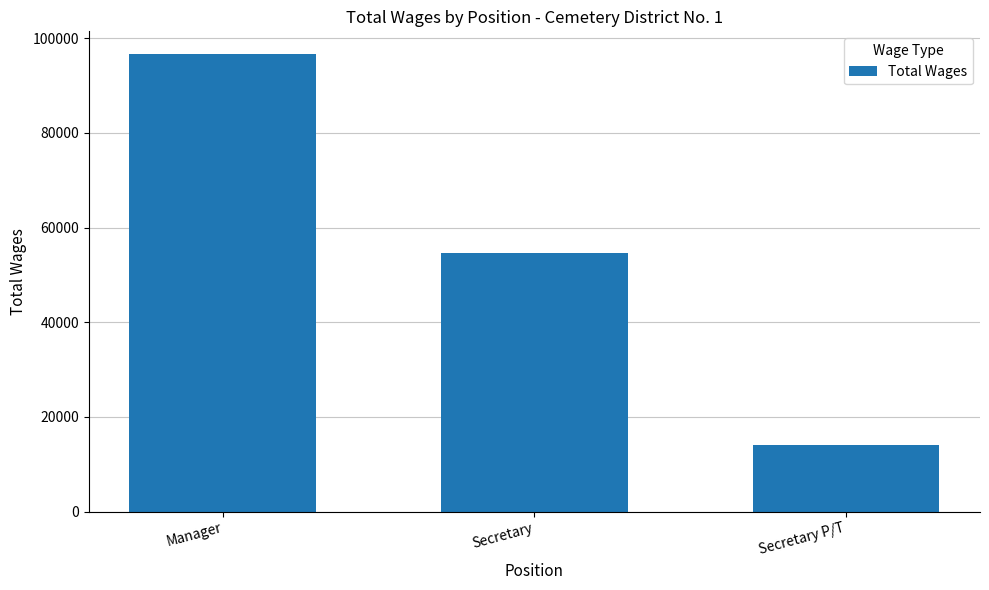

Rank the categories by value from lowest to highest.

Secretary P/T, Secretary, Manager